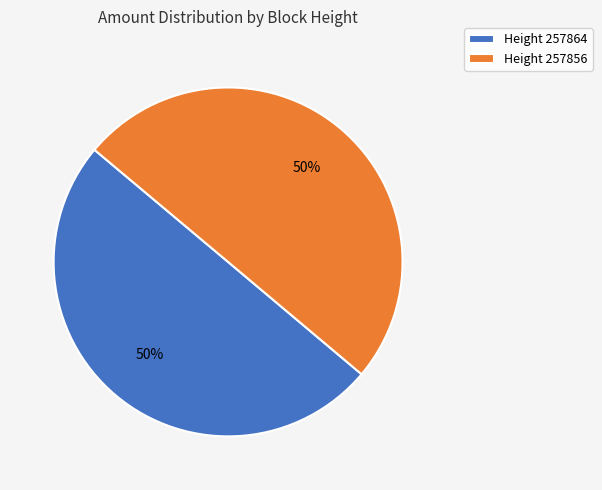

How many slices are in this pie chart?

2